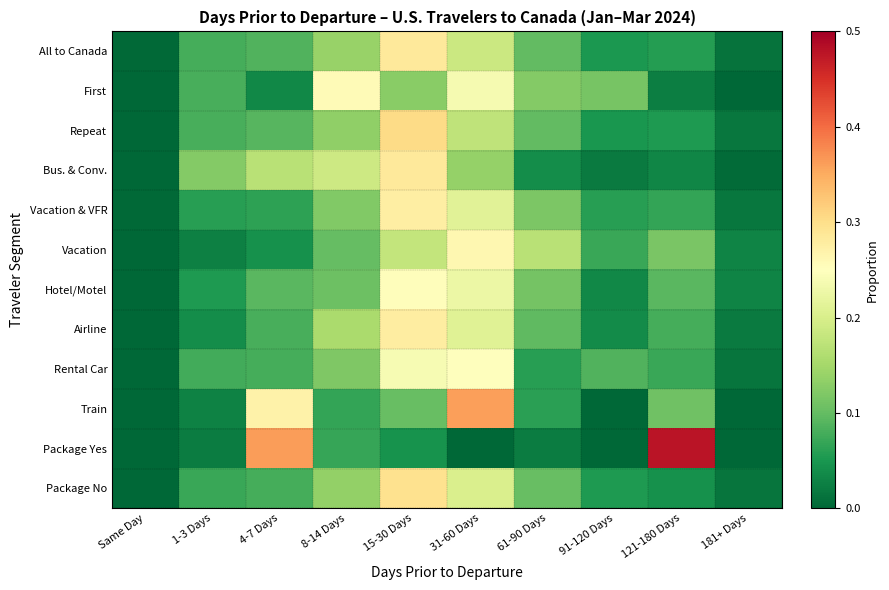

List the series in order of their peak value, highest first.

Package Yes, Train, Repeat, Package No, All to Canada, Bus. & Conv., Airline, Vacation & VFR, Vacation, First, Hotel/Motel, Rental Car